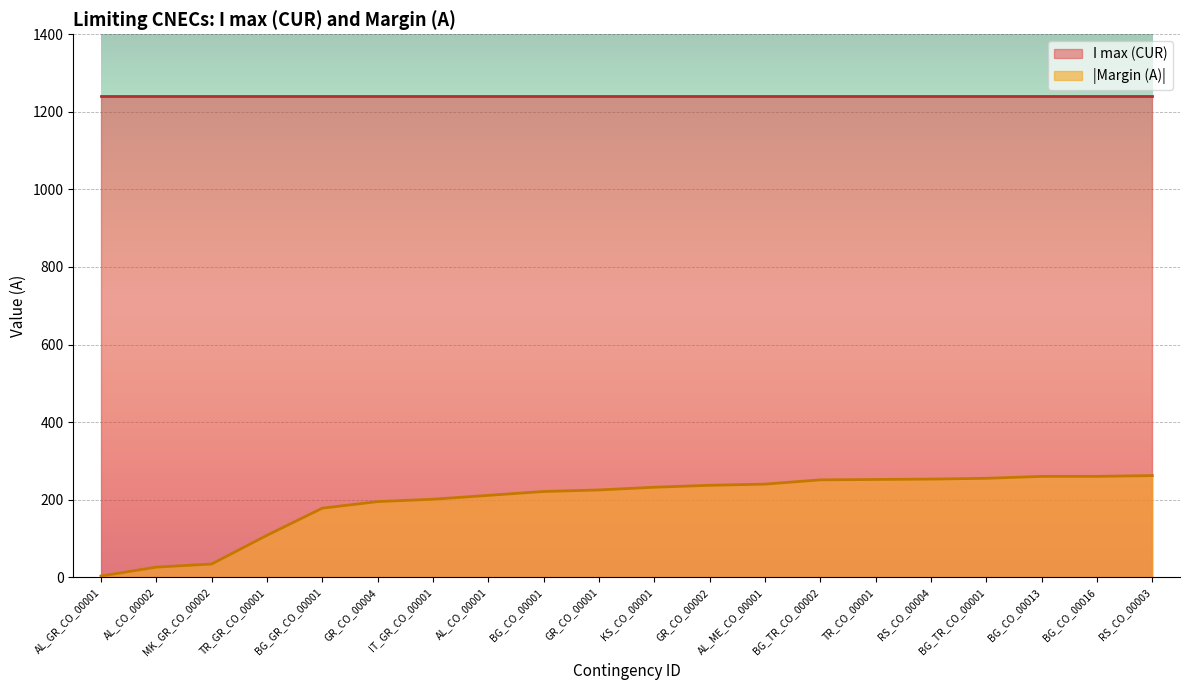

Where does the data first go above 232?

GR_CO_00002